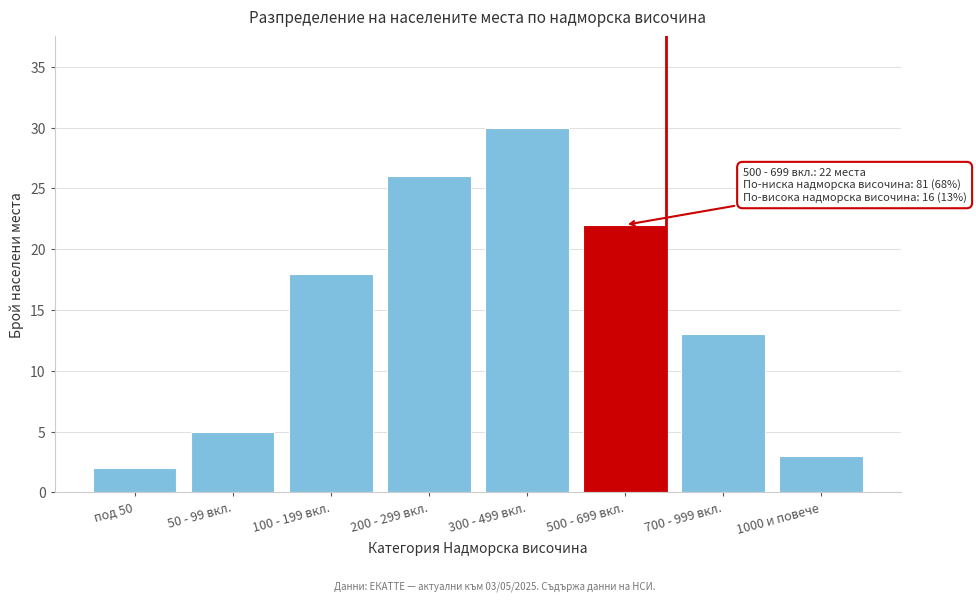

Reading left to right, list all the values displayed in this chart.

2	5	18	26	30	22	13	3